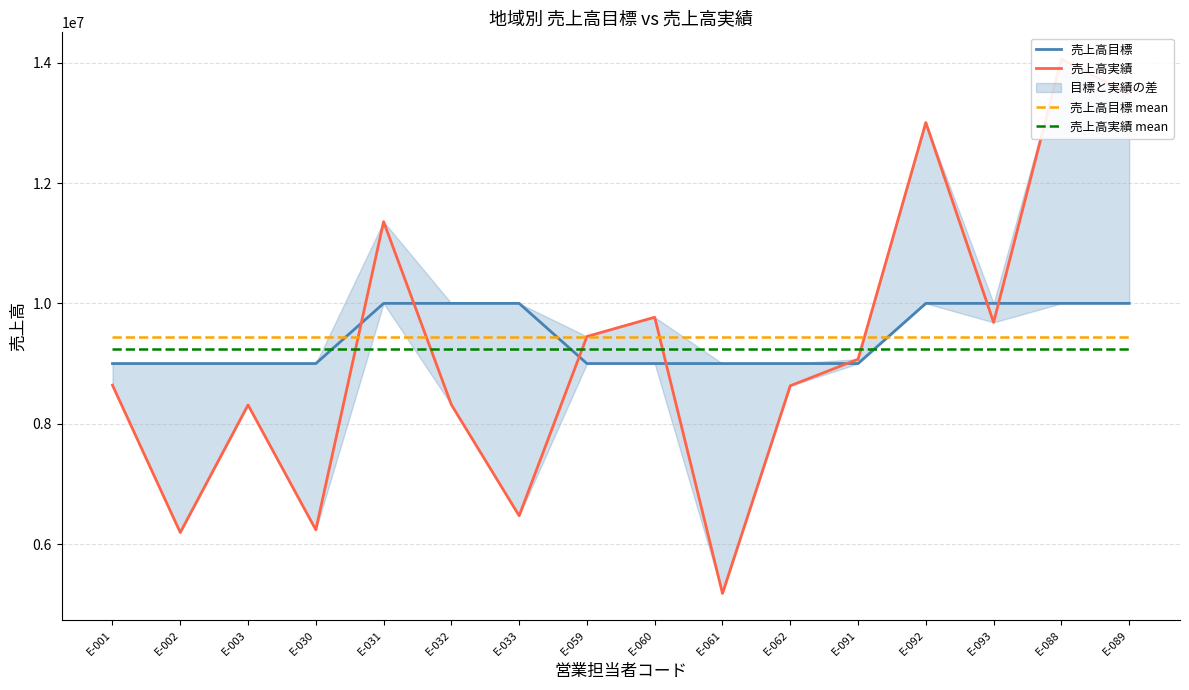

True or false: 売上高実績 has more than 2 interior local peaks.

True